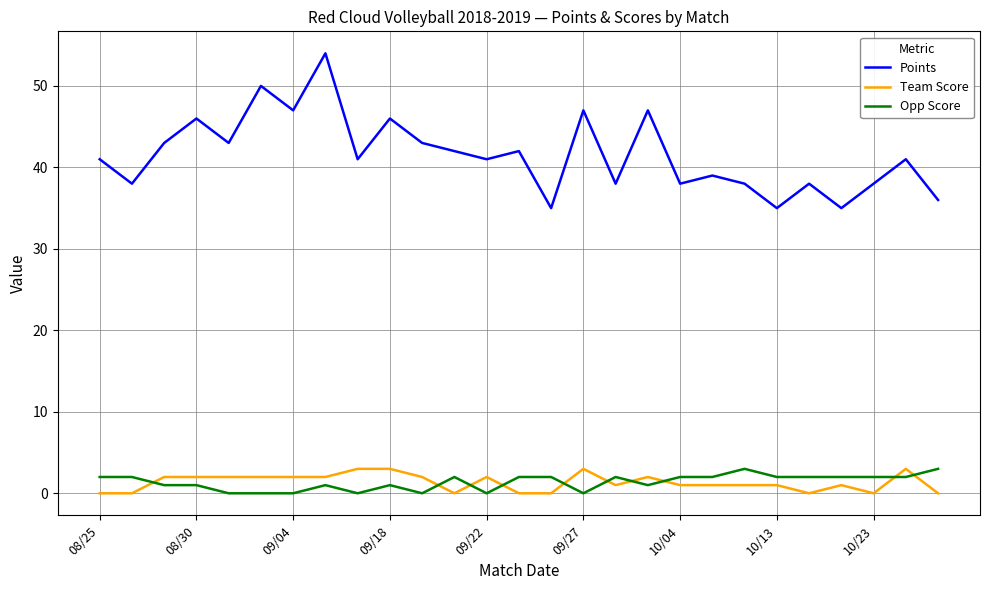

Which series has the largest total across all categories?

Points